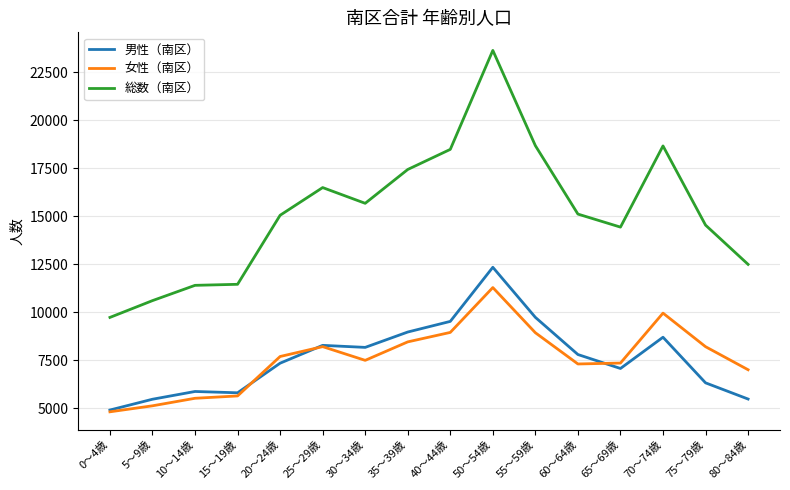

What is the difference between the highest and lowest values at 5～9歳?

5479